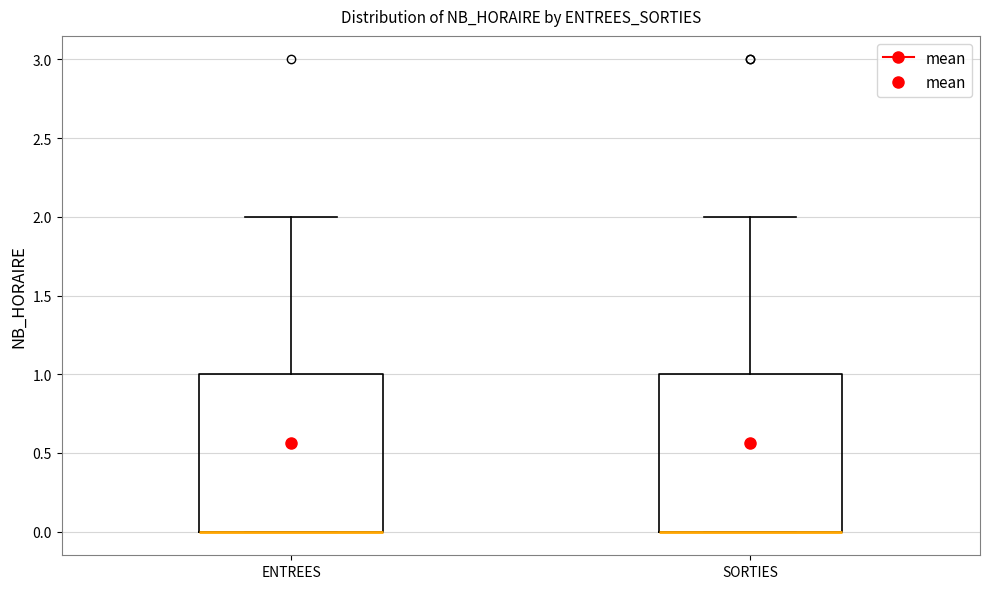

Reading left to right, read every box against the y-axis: the position of its median line, the range the box covers, and the ends of its whiskers. The values are not printed on the chart, so give them approximately, as read against the axis.

ENTREES: median 0 (drawn on the box's lower edge), box 0 to 1, whiskers 0 to 2
SORTIES: median 0 (drawn on the box's lower edge), box 0 to 1, whiskers 0 to 2